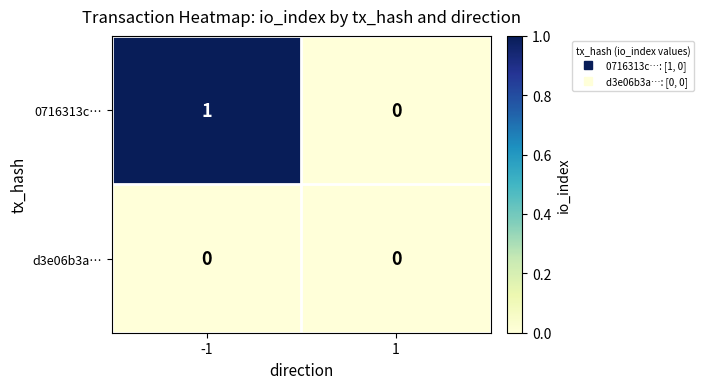

Which series has the largest total across all categories?

0716313c…